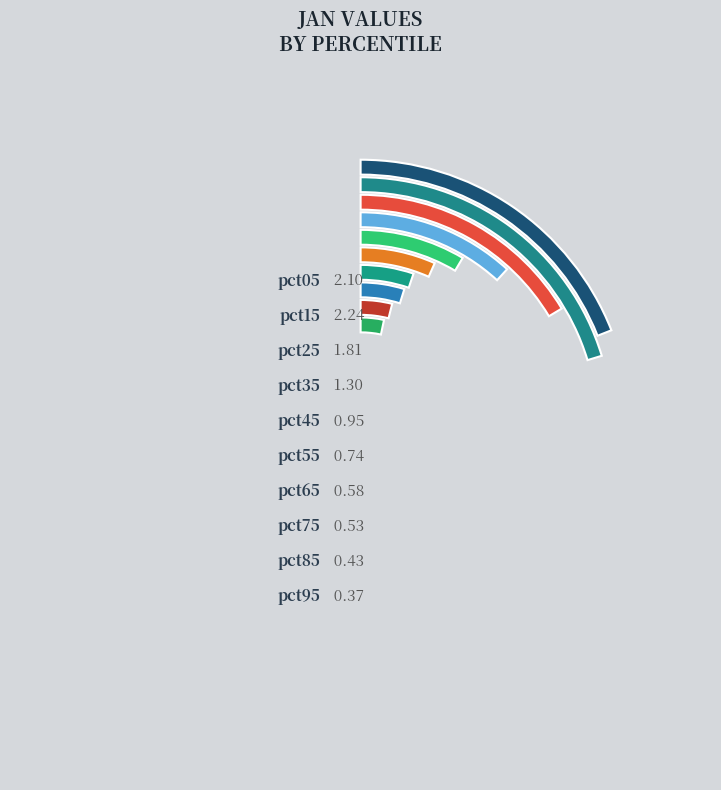

The pct85 slice represents 1% of the pie. True or false?

False